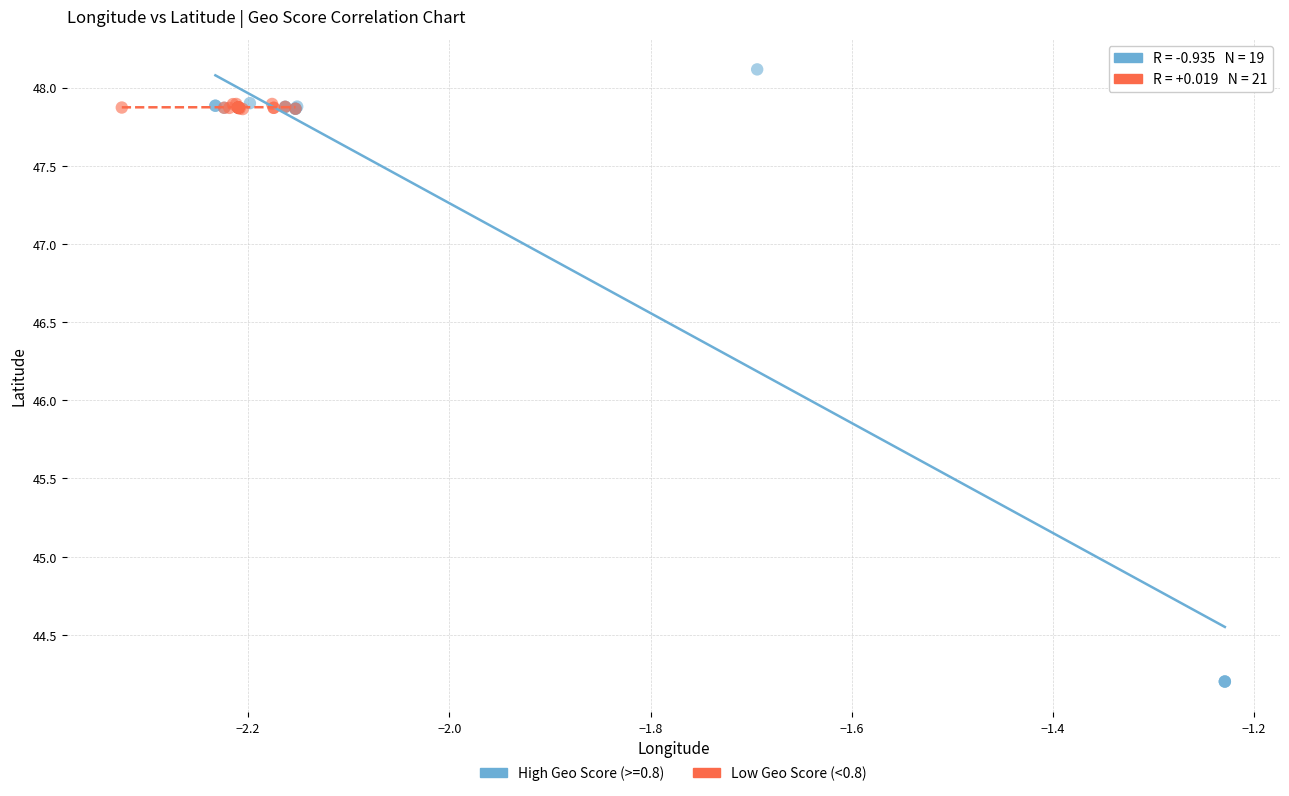

Which series contains the lowest Y value?

High Geo Score (>=0.8)